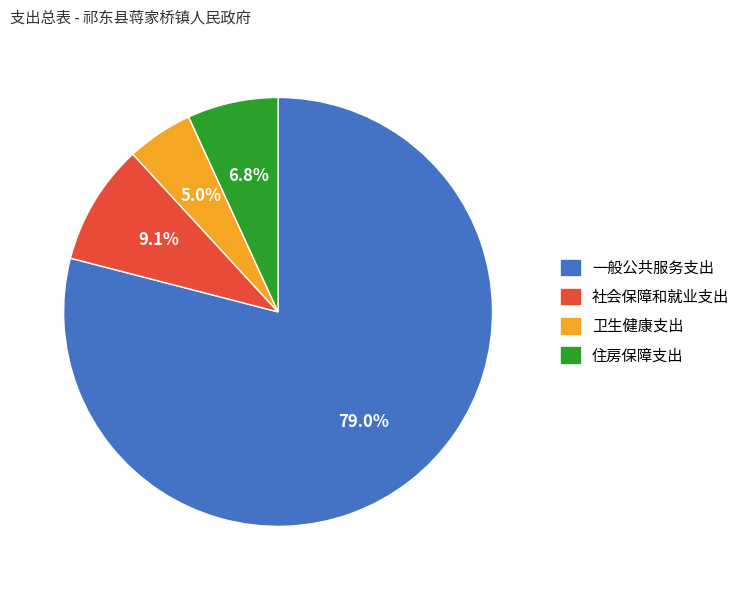

How much of the chart is everything except 社会保障和就业支出?

90.9%